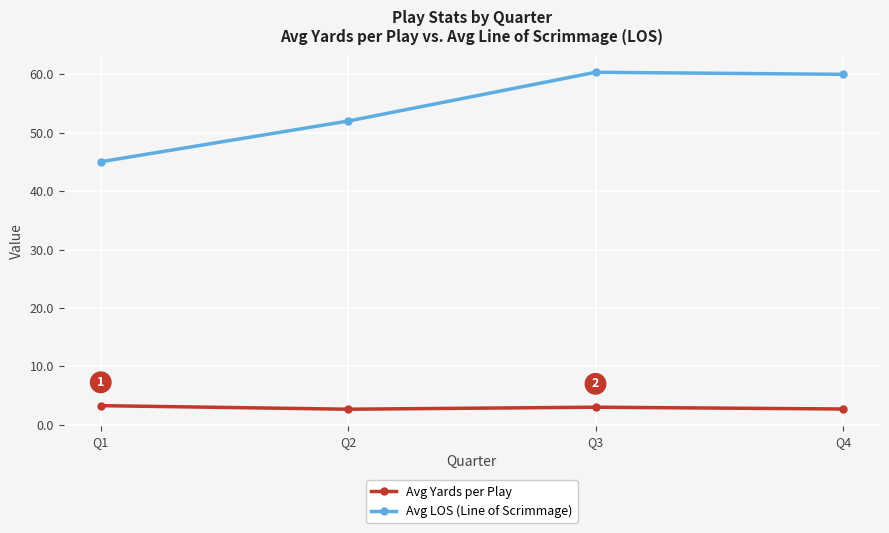

True or false: Avg LOS (Line of Scrimmage) and Avg Yards per Play intersect in this chart.

False